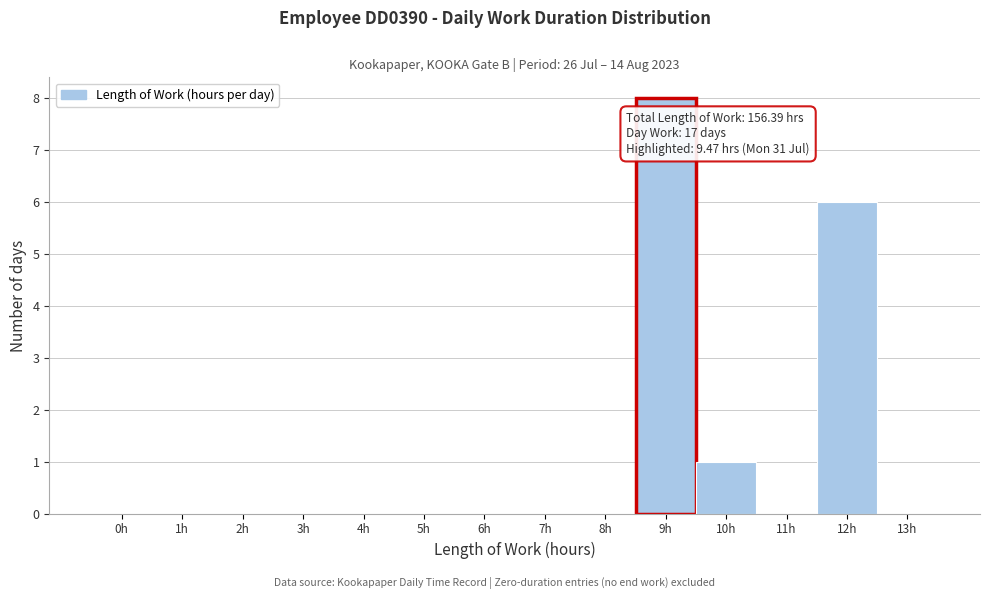

Reading left to right, extract all data points from this chart.

0h=0	1h=0	2h=0	3h=0	4h=0	5h=0	6h=0	7h=0	8h=0	9h=8	10h=1	11h=0	12h=6	13h=0